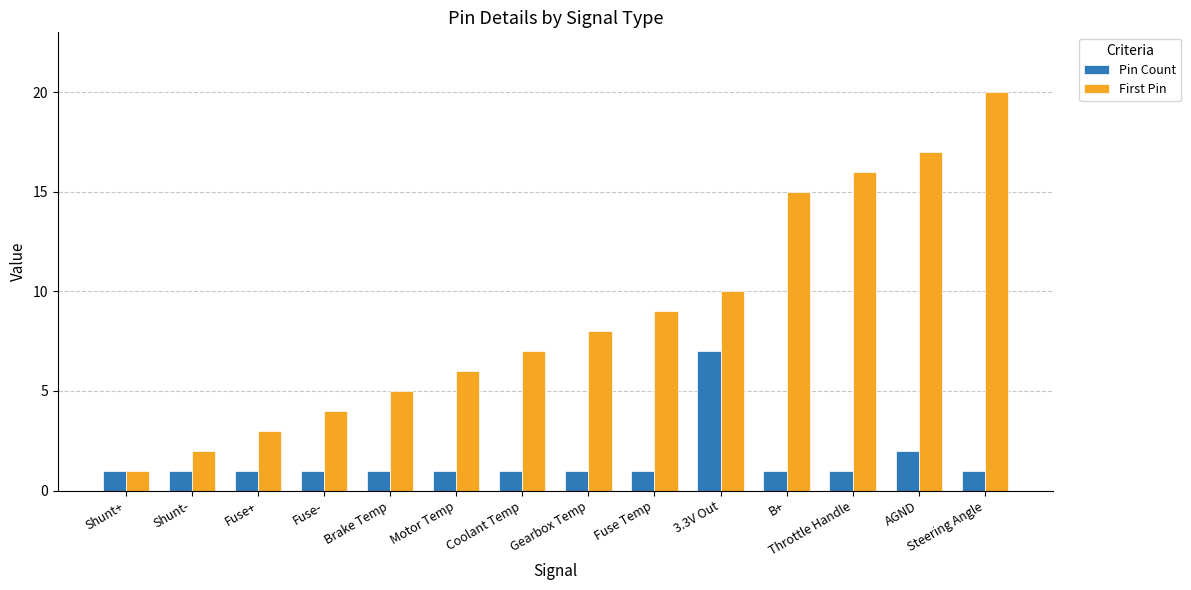

What is the label of the 1st bar from the left?

Shunt+